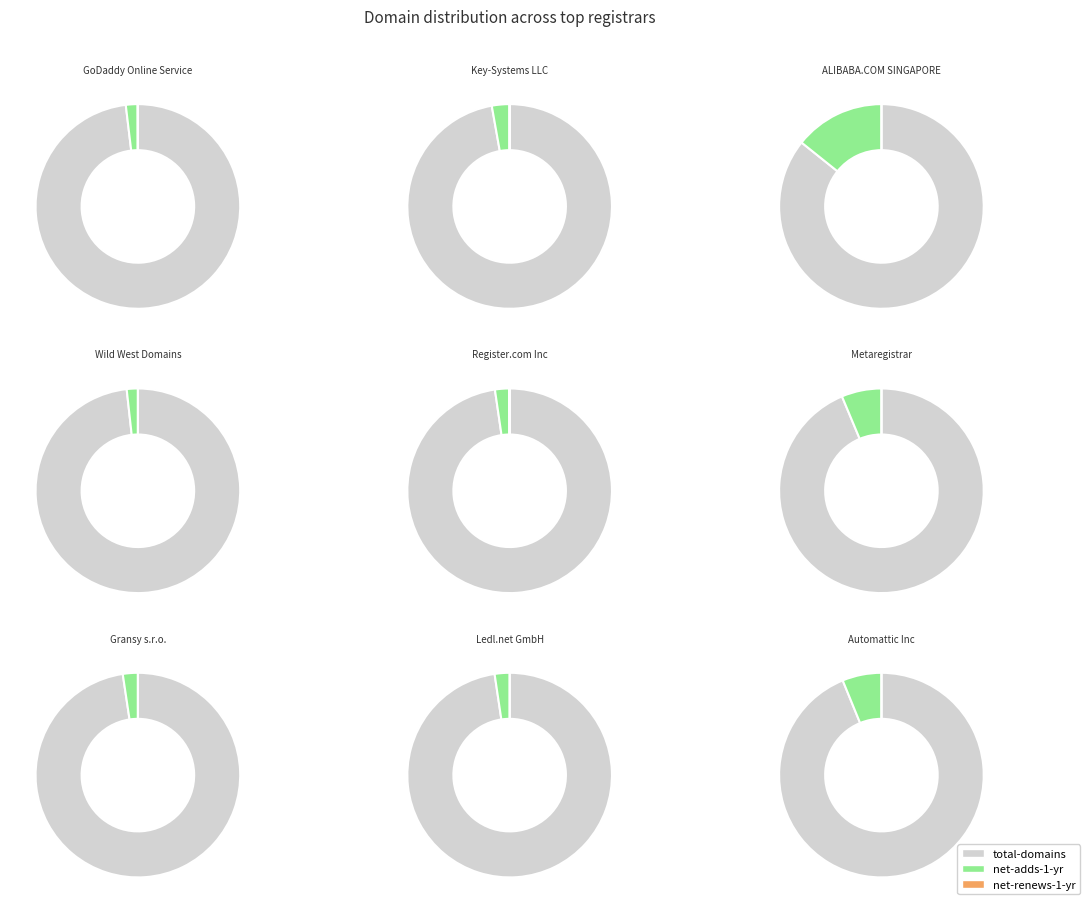

To the nearest percent, what percentage of the pie is Register.com Inc?

3%